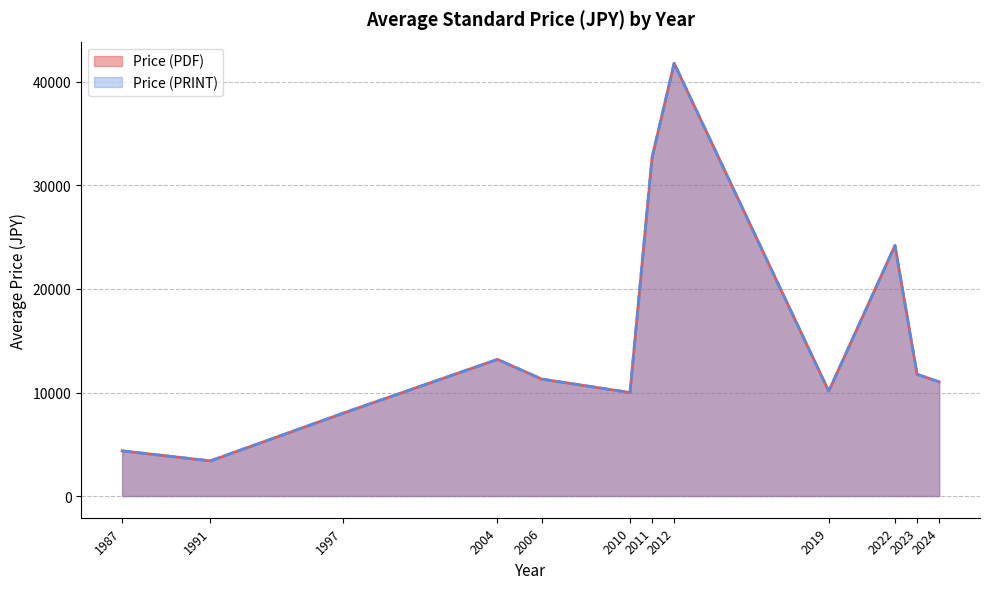

Does the chart have visible grid lines?

Yes